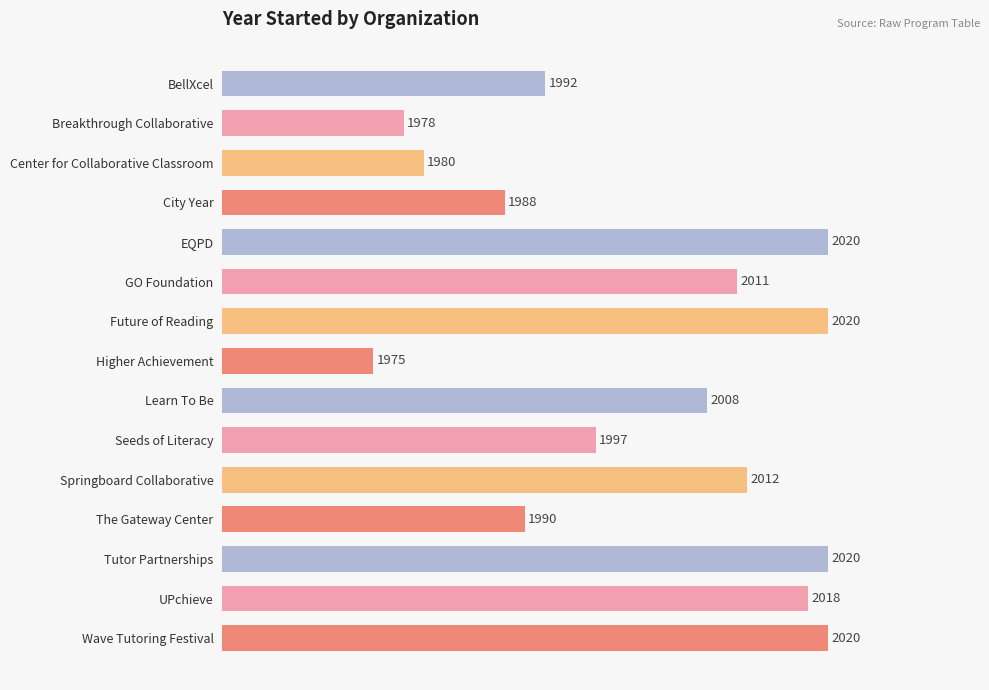

What is the difference between the values at Center for Collaborative Classroom and Springboard Collaborative?

32